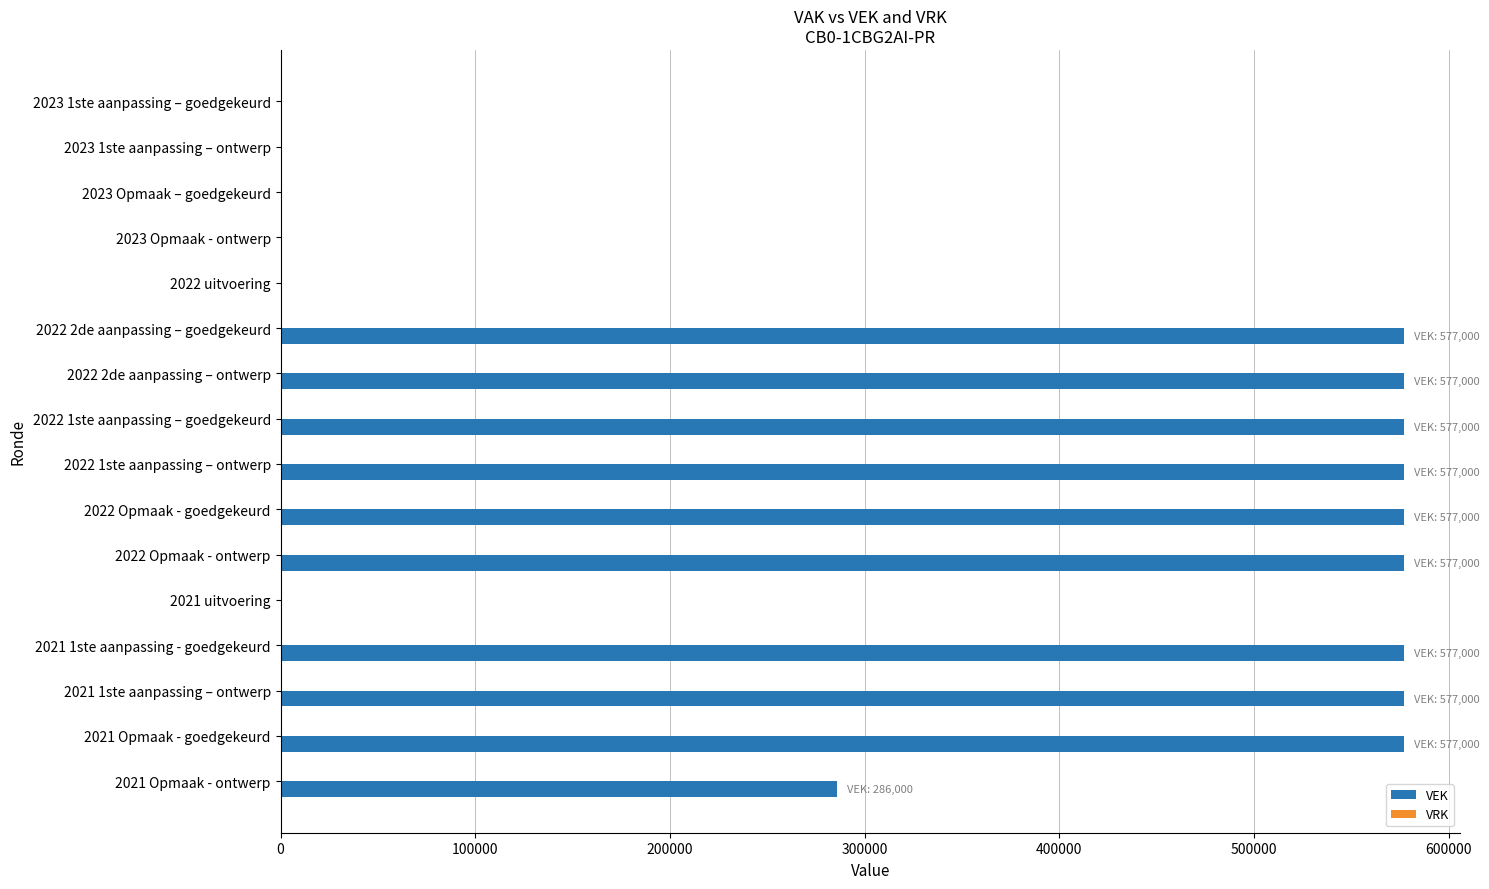

The value at 2022 Opmaak - goedgekeurd is 577000. True or false?

True